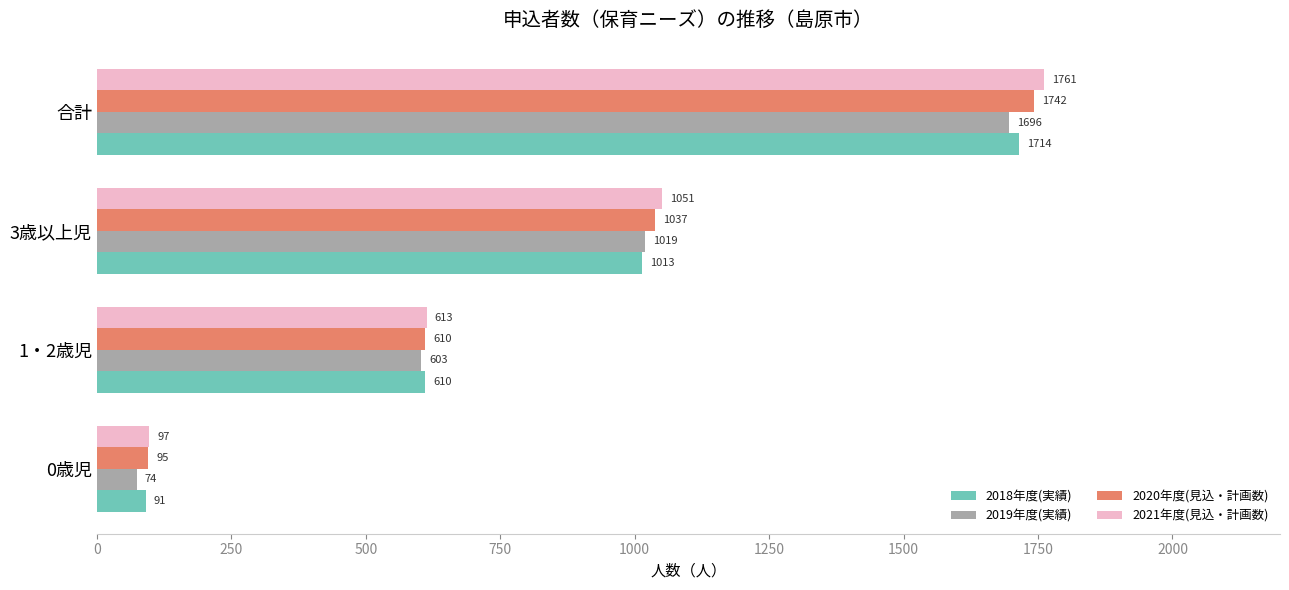

Count the 2018年度(実績) values in the range 610 to 1714.

3